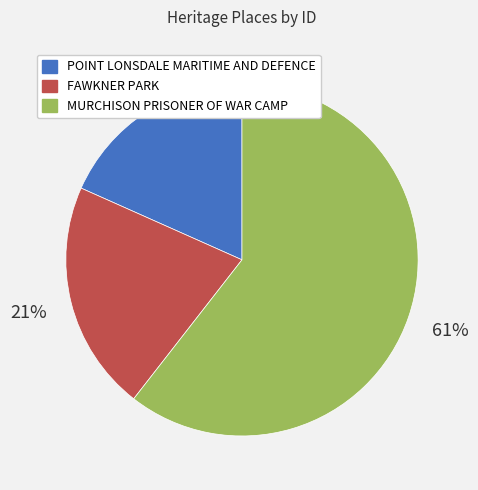

Approximately how many times larger is the value at FAWKNER PARK compared to POINT LONSDALE MARITIME AND DEFENCE?

1.2